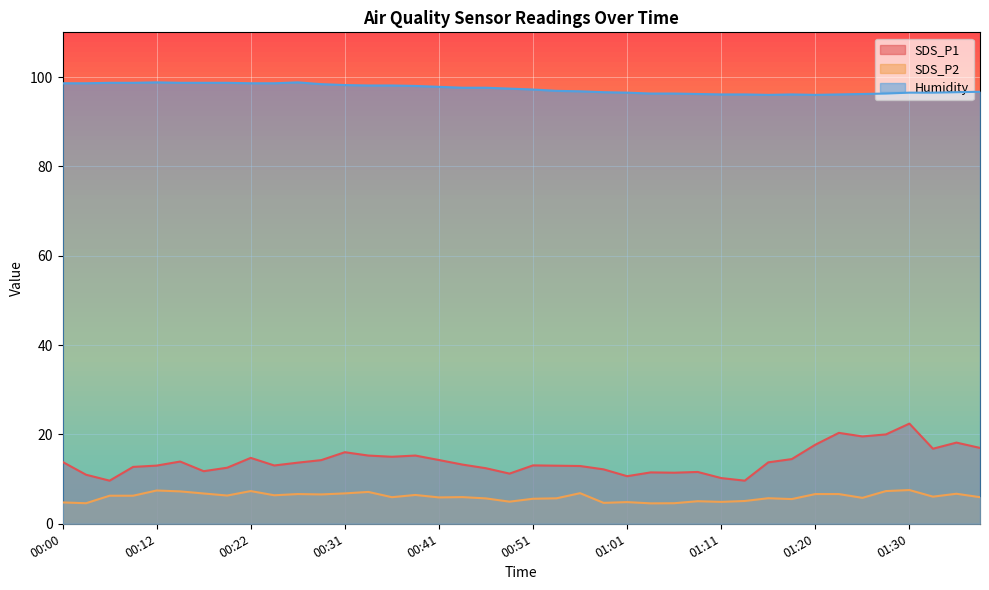

Which series has the widest spread of values?

SDS_P1